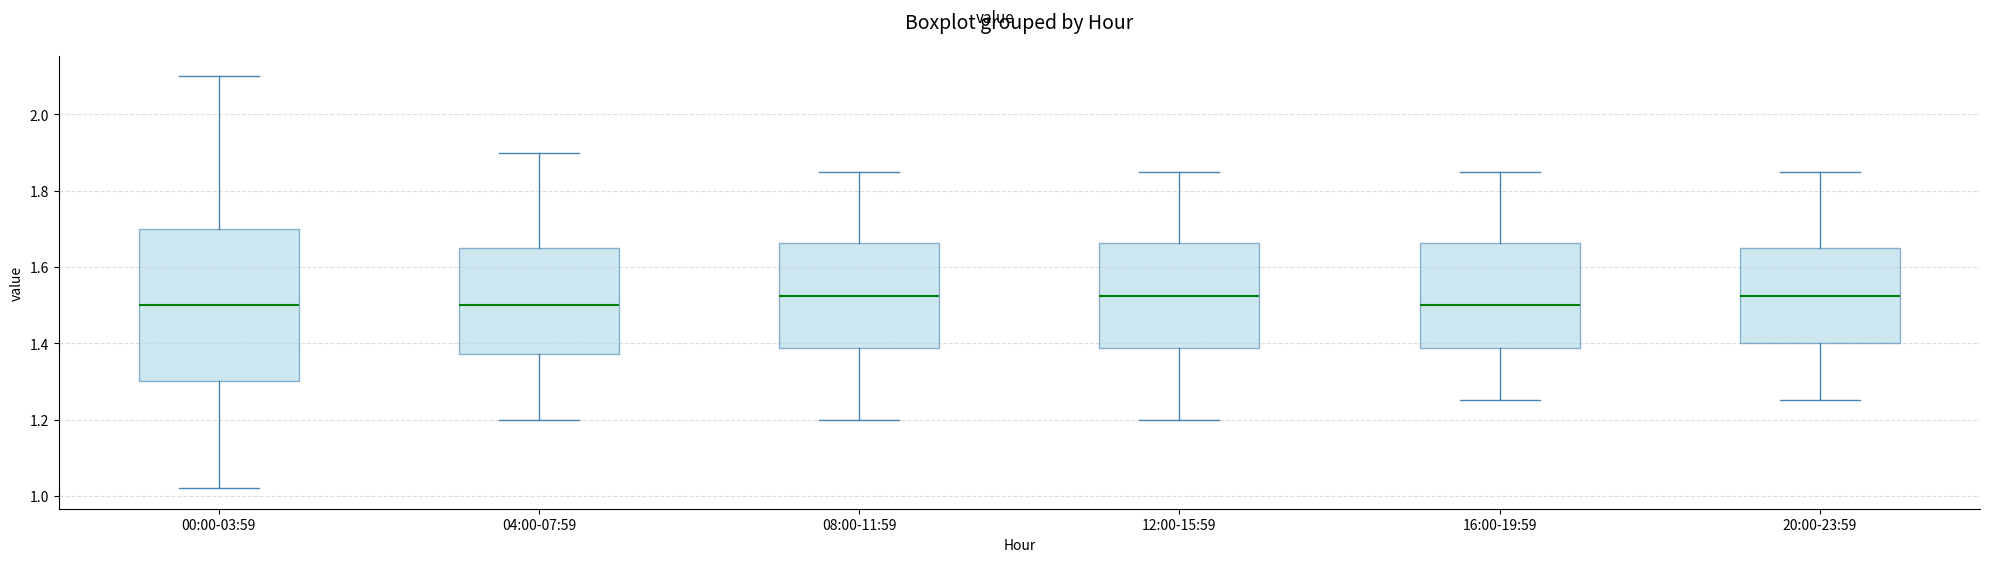

Where is the upper edge of the box for 20:00-23:59 on the y-axis? The values are not printed on the chart, so give them approximately, as read against the axis.

1.66